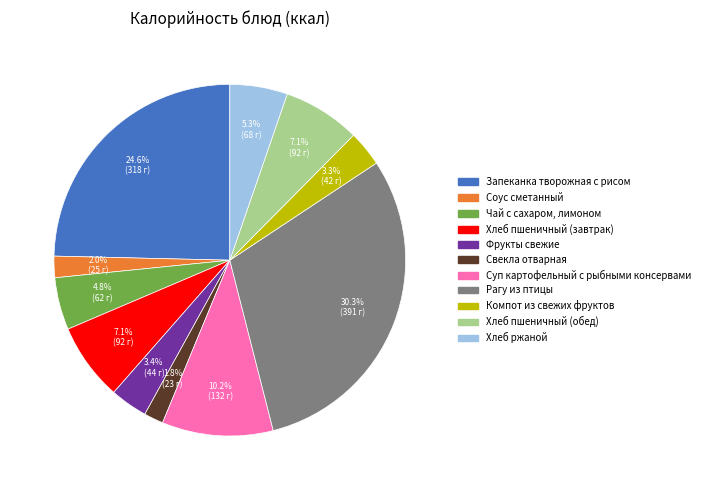

What percentage do Свекла отварная and Хлеб пшеничный (обед) together represent?

8.9%